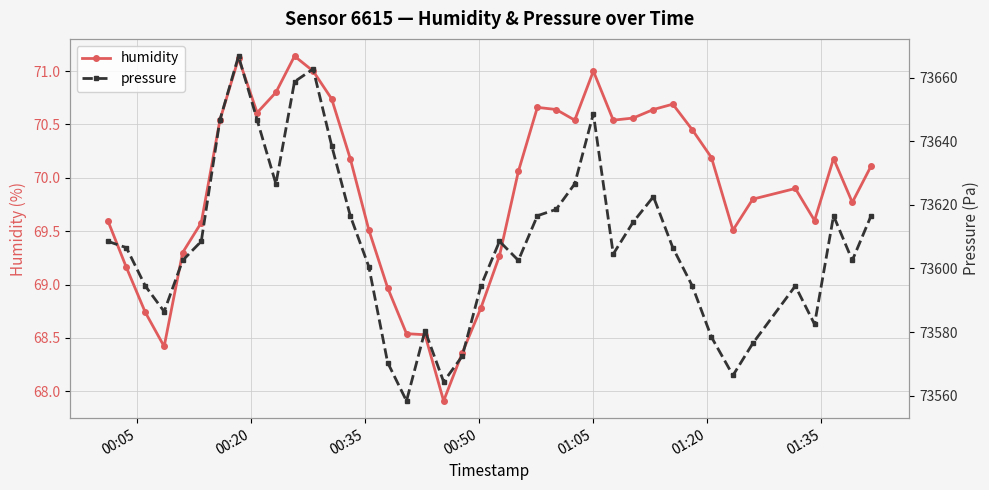

Reading right to left, transcribe all the data shown in this chart.

humidity: 70.1	69.8	70.2	69.6	69.9	69.8	69.5	70.2	70.5	70.7	70.6	70.6	70.5	71.0	70.5	70.6	70.7	70.1	69.3	68.8	68.4	67.9	68.5	68.5	69.0	69.5	70.2	70.7	71.0	71.1	70.8	70.6	71.1	70.5	69.6	69.3	68.4	68.7	69.2	69.6
pressure: 73616.6	73602.5	73616.6	73582.5	73594.5	73576.4	73566.4	73578.4	73594.5	73606.5	73622.6	73614.6	73604.5	73648.7	73626.6	73618.6	73616.6	73602.5	73608.5	73594.5	73572.4	73564.4	73580.5	73558.4	73570.4	73600.5	73616.6	73638.6	73662.7	73658.7	73626.6	73646.7	73666.7	73646.7	73608.5	73602.5	73586.5	73594.5	73606.5	73608.5